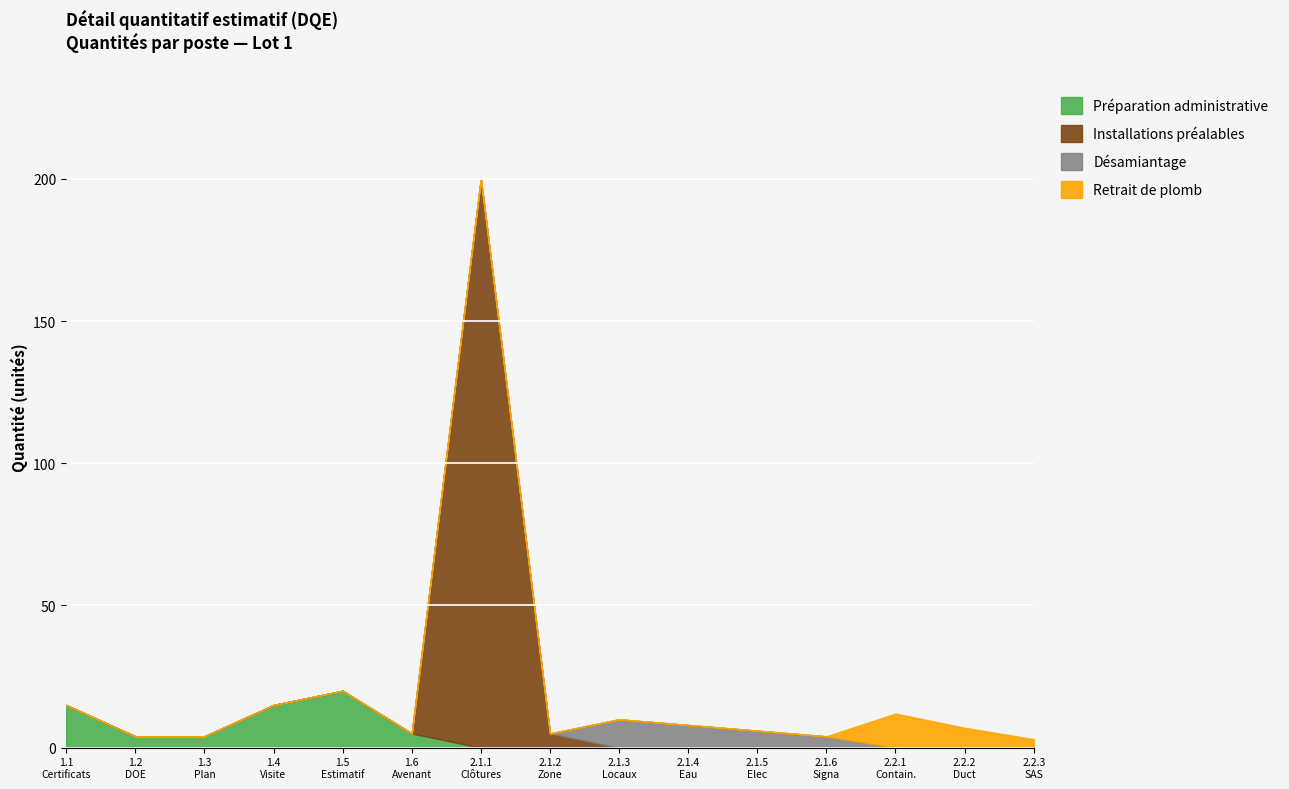

Which has a higher value, 1.2 or 1.4?

1.4